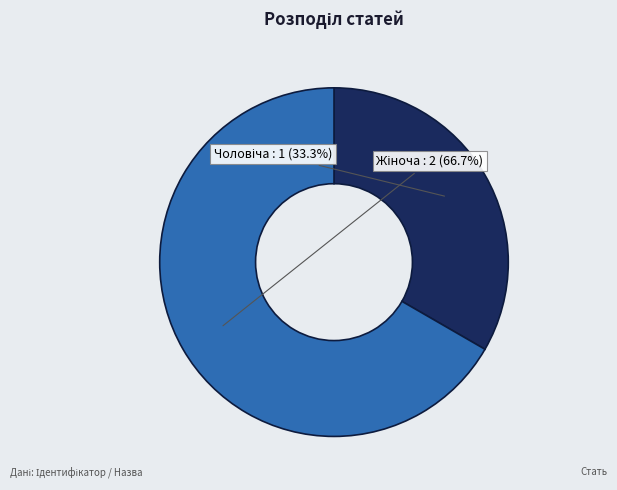

Is there a majority slice in this chart?

Yes